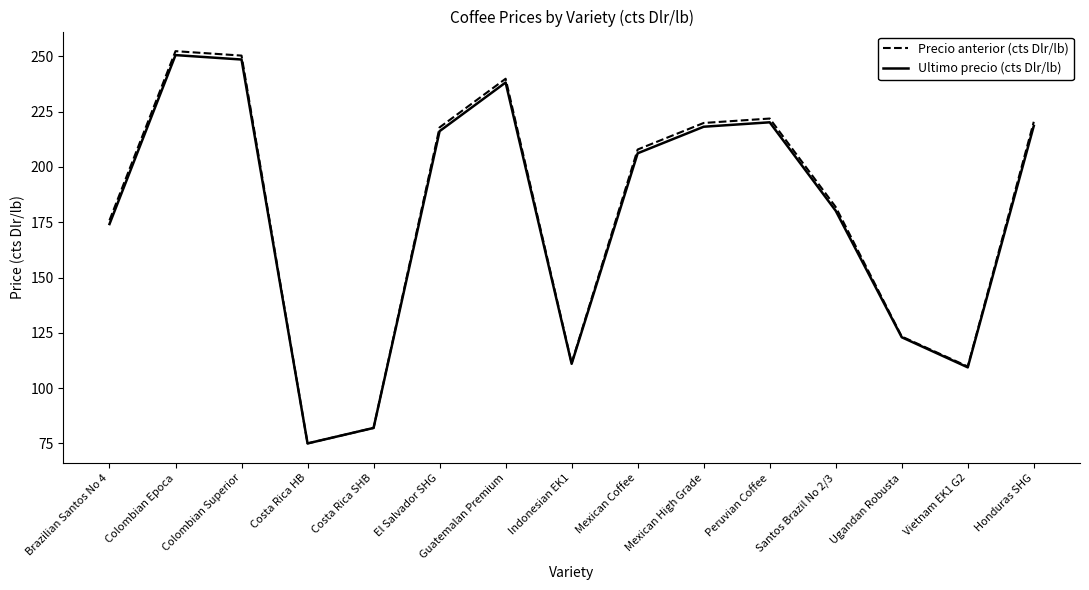

What is the total value across all series at Indonesian EK1?

222.3